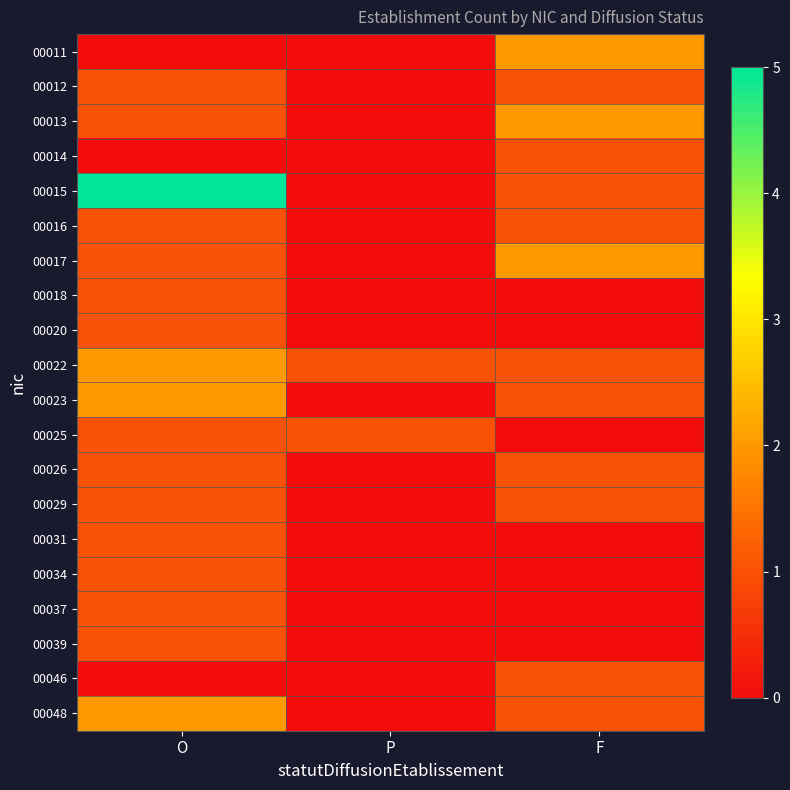

Reading left to right, transcribe all the data shown in this chart.

00011: O=0	P=0	F=2
00012: O=1	P=0	F=1
00013: O=1	P=0	F=2
00014: O=0	P=0	F=1
00015: O=5	P=0	F=1
00016: O=1	P=0	F=1
00017: O=1	P=0	F=2
00018: O=1	P=0	F=0
00020: O=1	P=0	F=0
00022: O=2	P=1	F=1
00023: O=2	P=0	F=1
00025: O=1	P=1	F=0
00026: O=1	P=0	F=1
00029: O=1	P=0	F=1
00031: O=1	P=0	F=0
00034: O=1	P=0	F=0
00037: O=1	P=0	F=0
00039: O=1	P=0	F=0
00046: O=0	P=0	F=1
00048: O=2	P=0	F=1